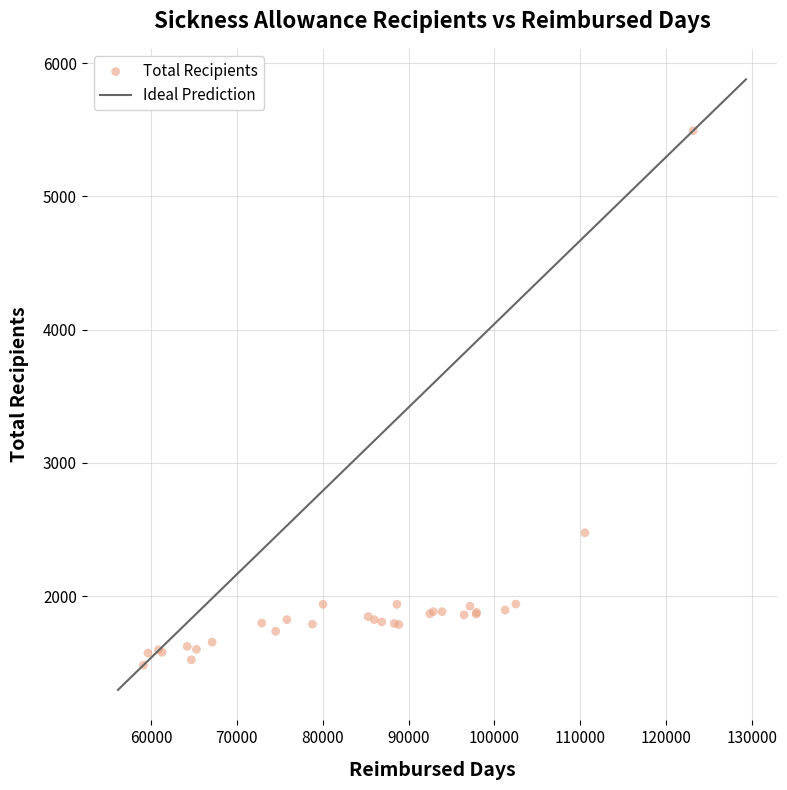

What Y value in the scatter plot is closest to 3486?

2475